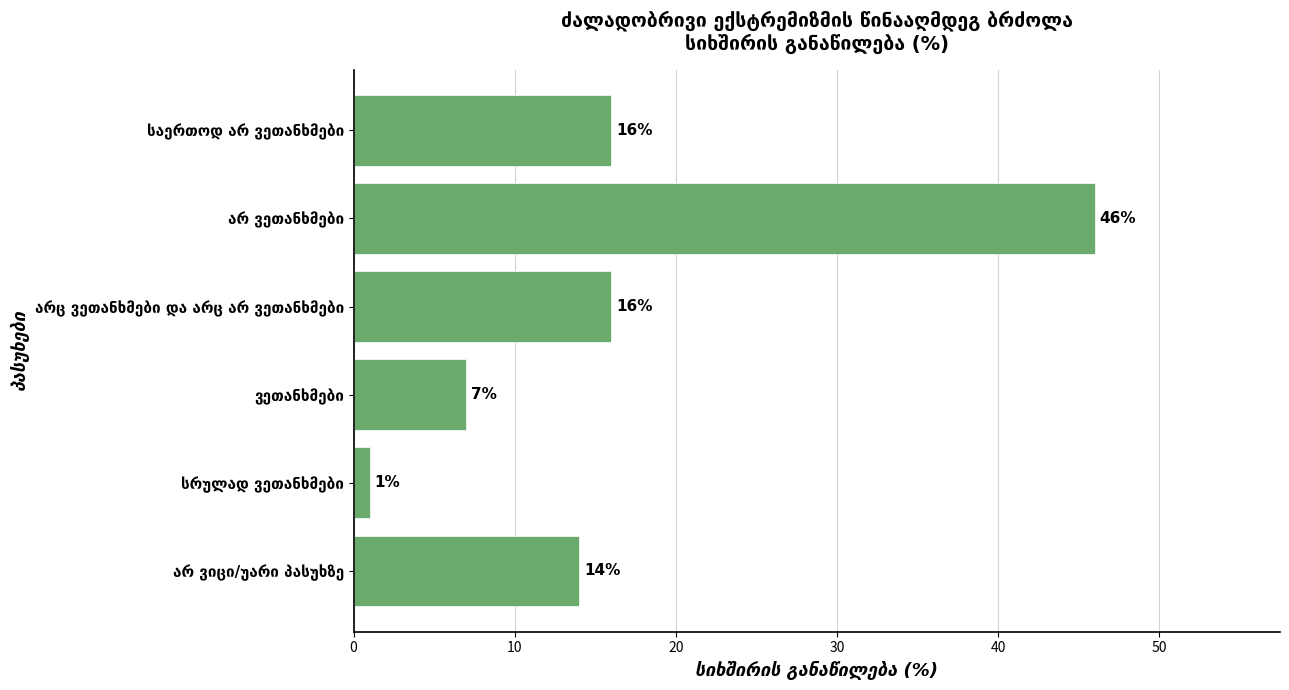

What is the greatest value displayed?

46